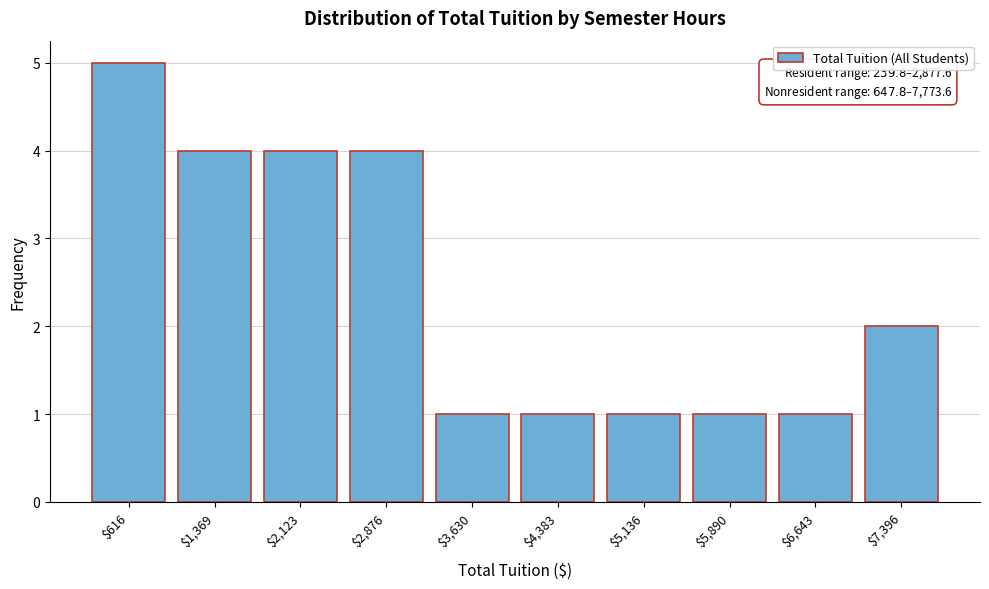

Reading right to left, extract all data points from this chart.

2	1	1	1	1	1	4	4	4	5